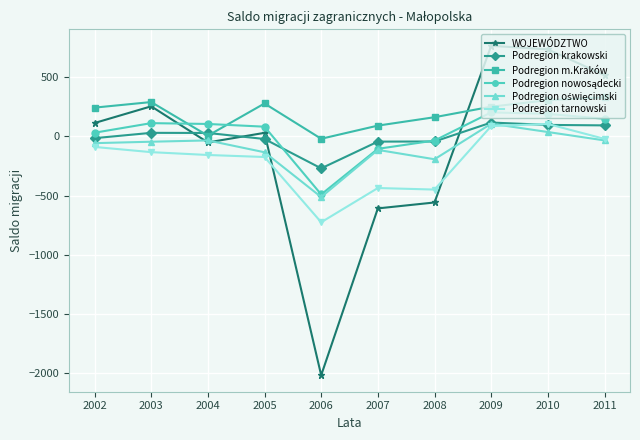

Which series ends up on top after the final intersection of Podregion tarnowski and WOJEWÓDZTWO?

WOJEWÓDZTWO